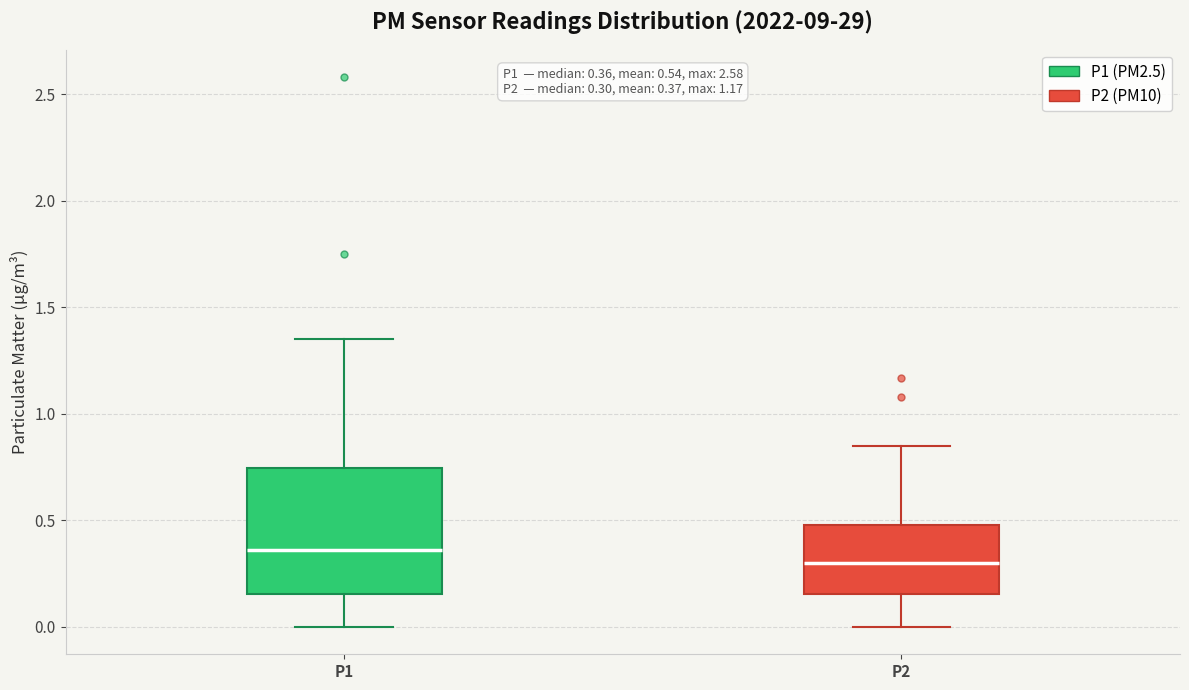

Comparing the boxes themselves (not the whiskers), which one is the tallest?

P1